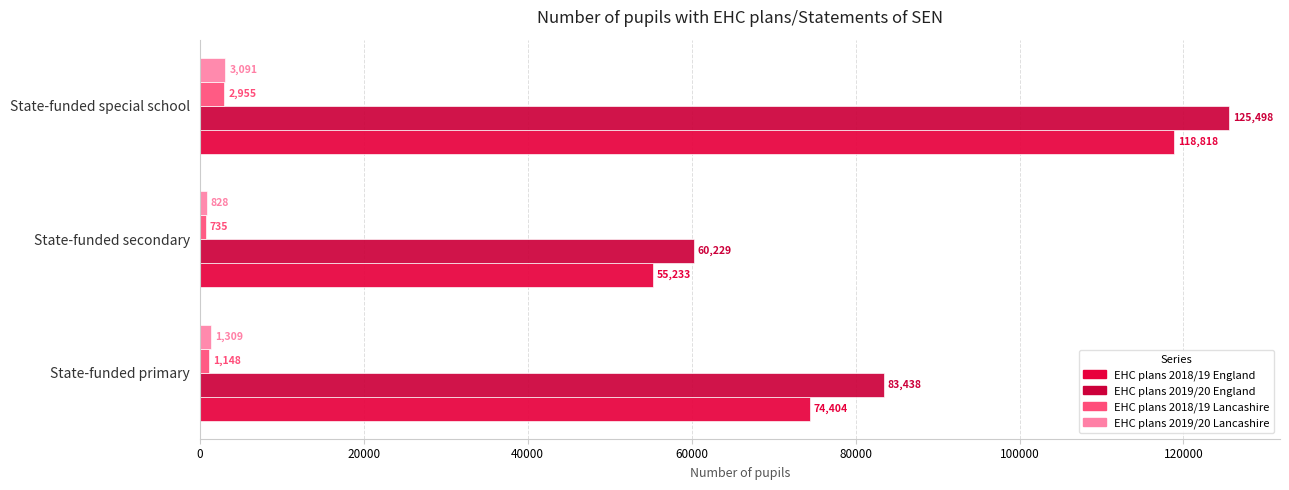

What is the value of the EHC plans 2019/20 England bar at the 2nd from the left?

60229